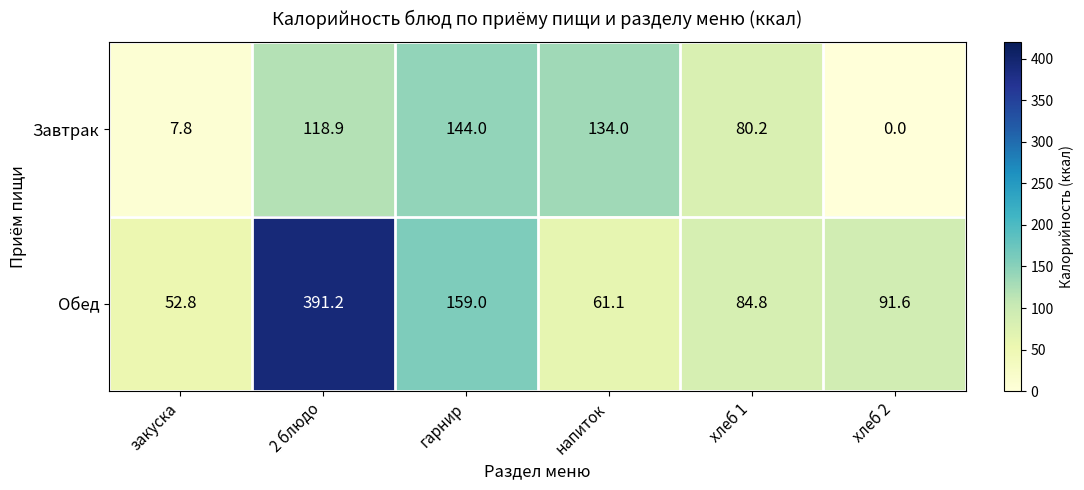

Reading right to left, transcribe all the data shown in this chart.

Завтрак: хлеб 2=0.0	хлеб 1=80.2	напиток=134.0	гарнир=144.0	2 блюдо=118.9	закуска=7.8
Обед: хлеб 2=91.6	хлеб 1=84.8	напиток=61.1	гарнир=159.0	2 блюдо=391.2	закуска=52.8